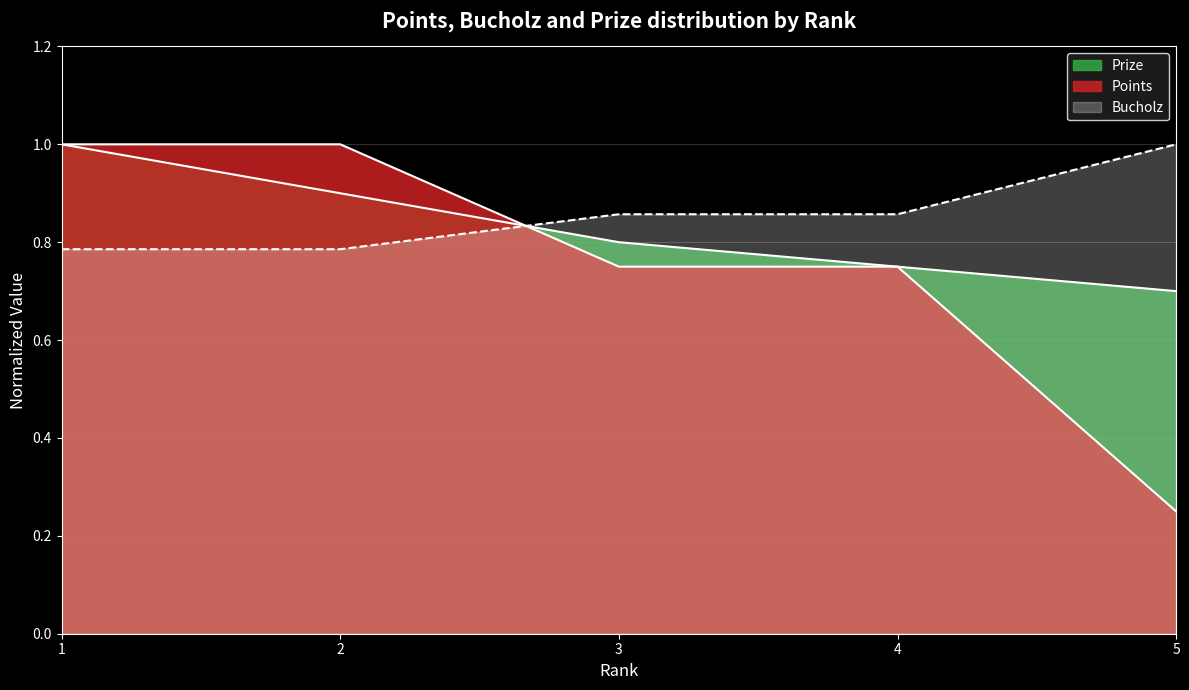

Which series ends up on top after the final intersection of Prize and Points?

Prize